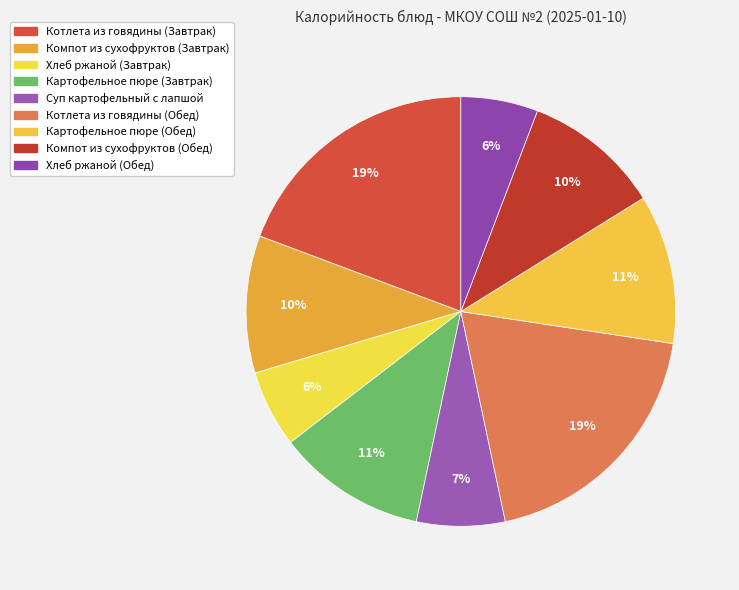

Is the sum of Хлеб ржаной (Завтрак) and Хлеб ржаной (Обед) greater than half?

No